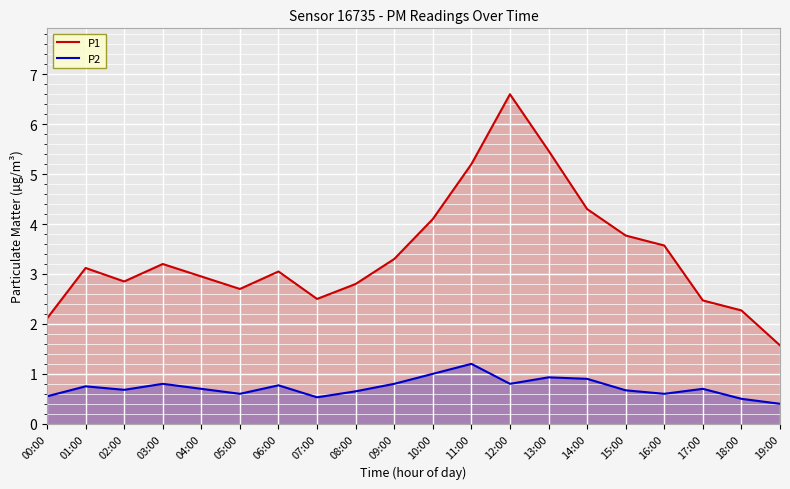

How many categories are shown in the chart?

20